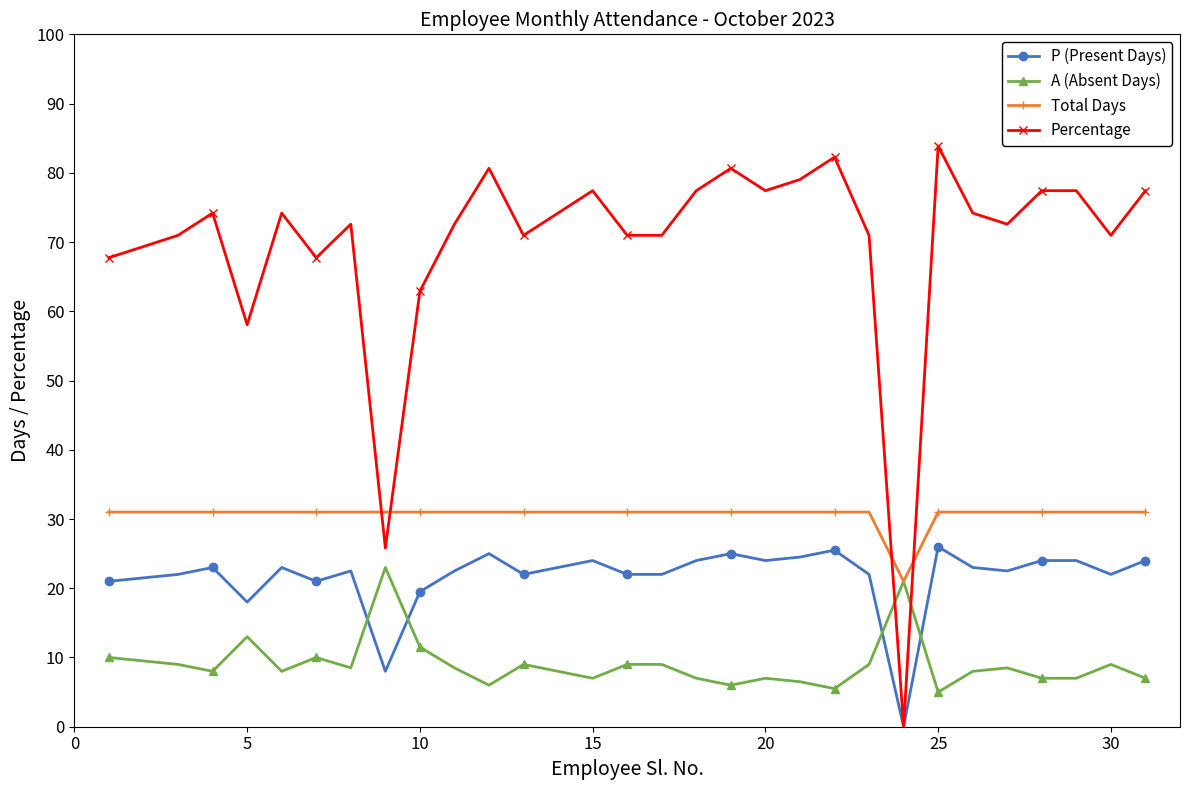

True or false: Percentage has more than 2 points higher than both neighbors.

True